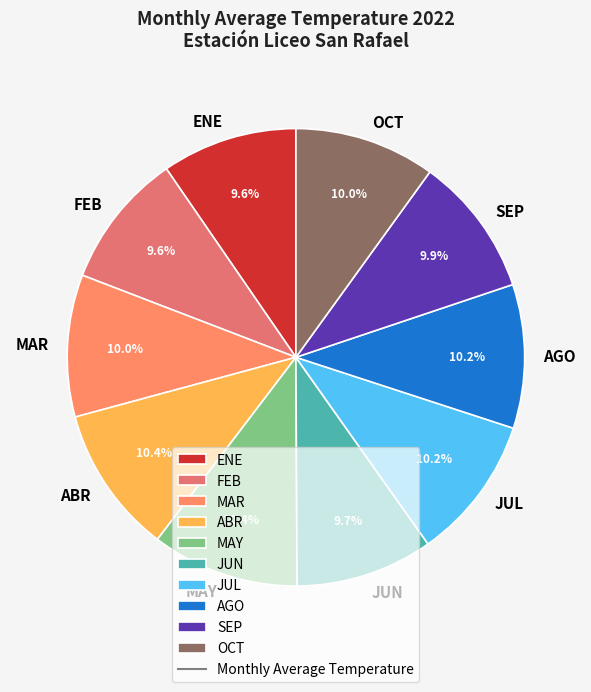

What is the total percentage of ABR and JUL?

20.6%